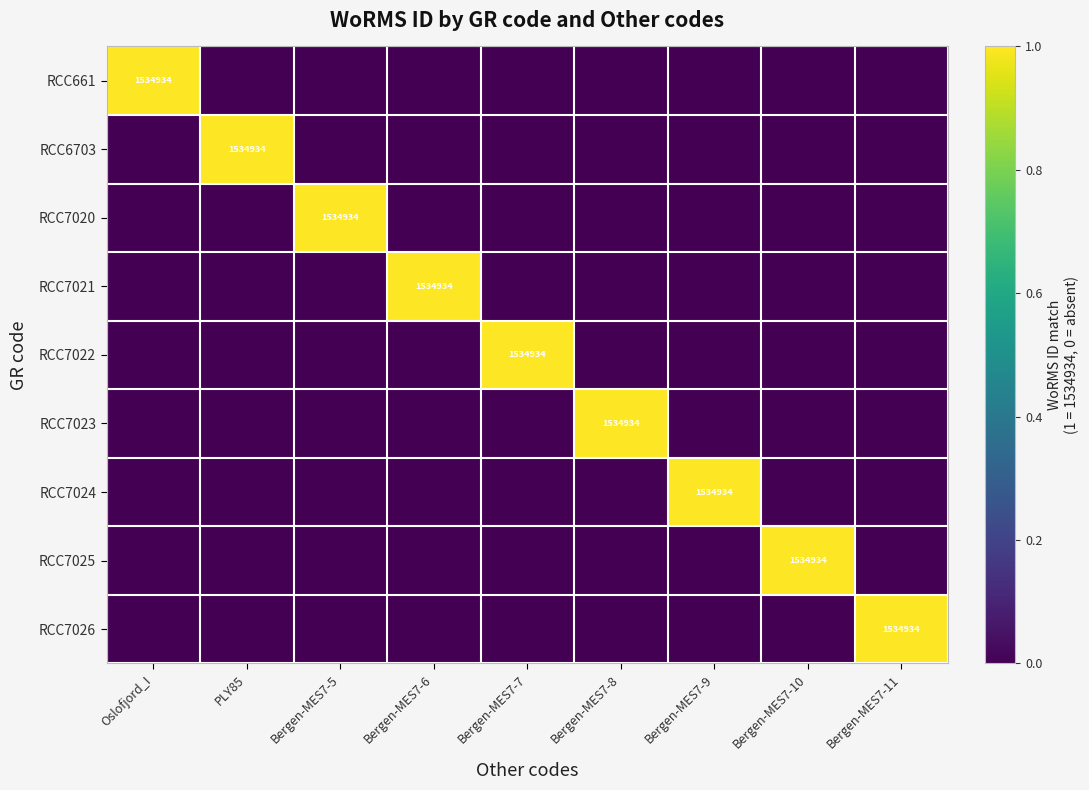

The RCC7021 series shows 1534934 at Bergen-MES7-6. True or false?

True